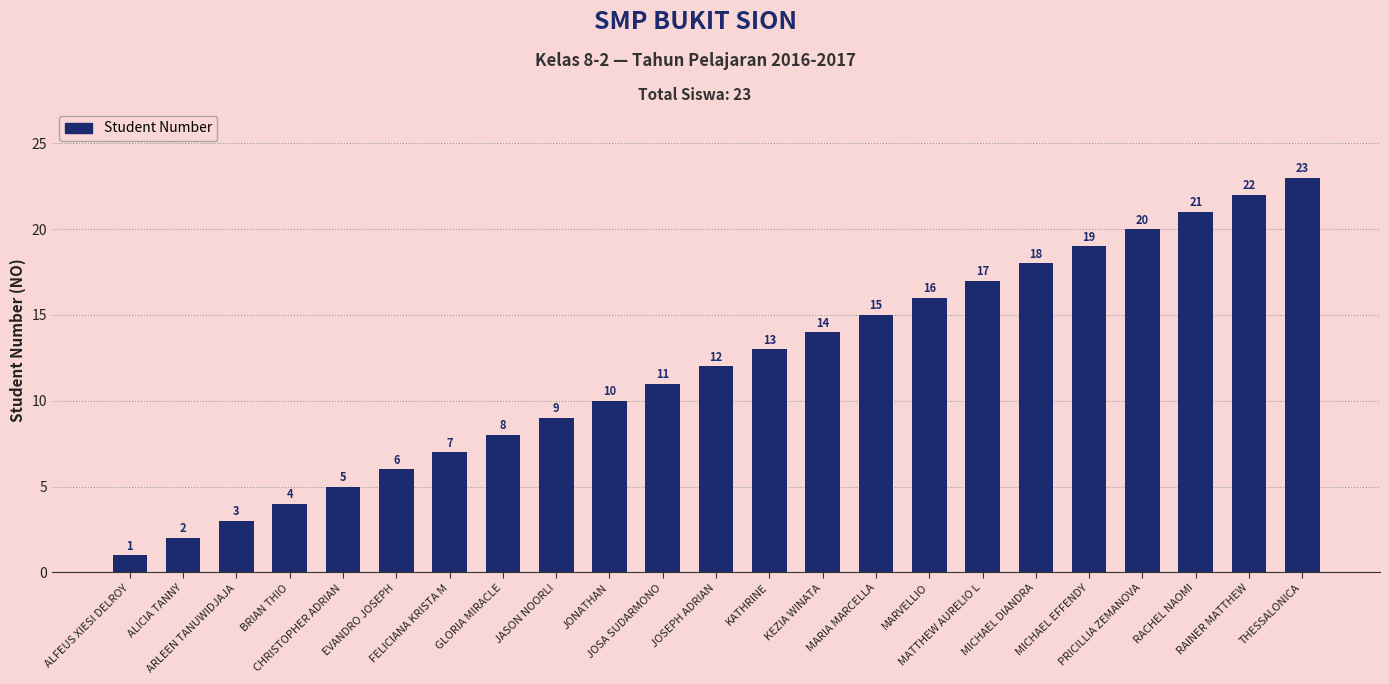

Does the chart contain any negative values?

No